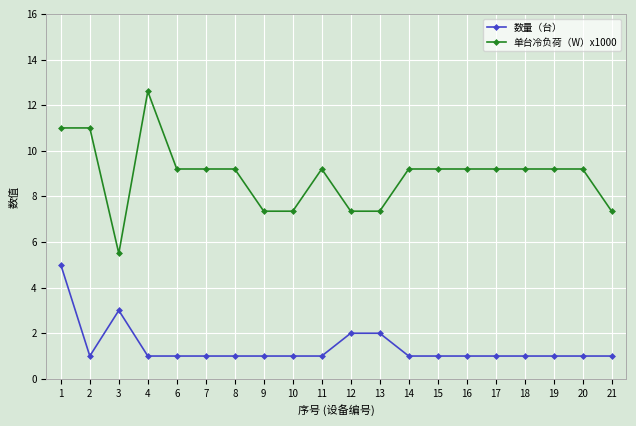

Is it true that 数量（台） equals 3.0 at 3?

True